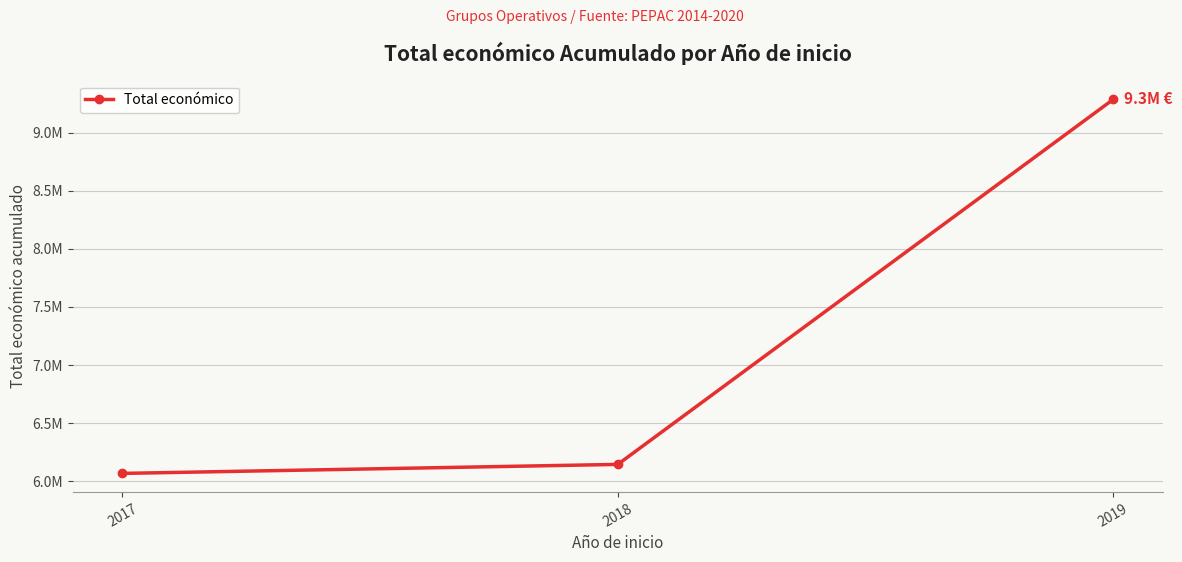

What is the maximum value shown in the chart?

9286762